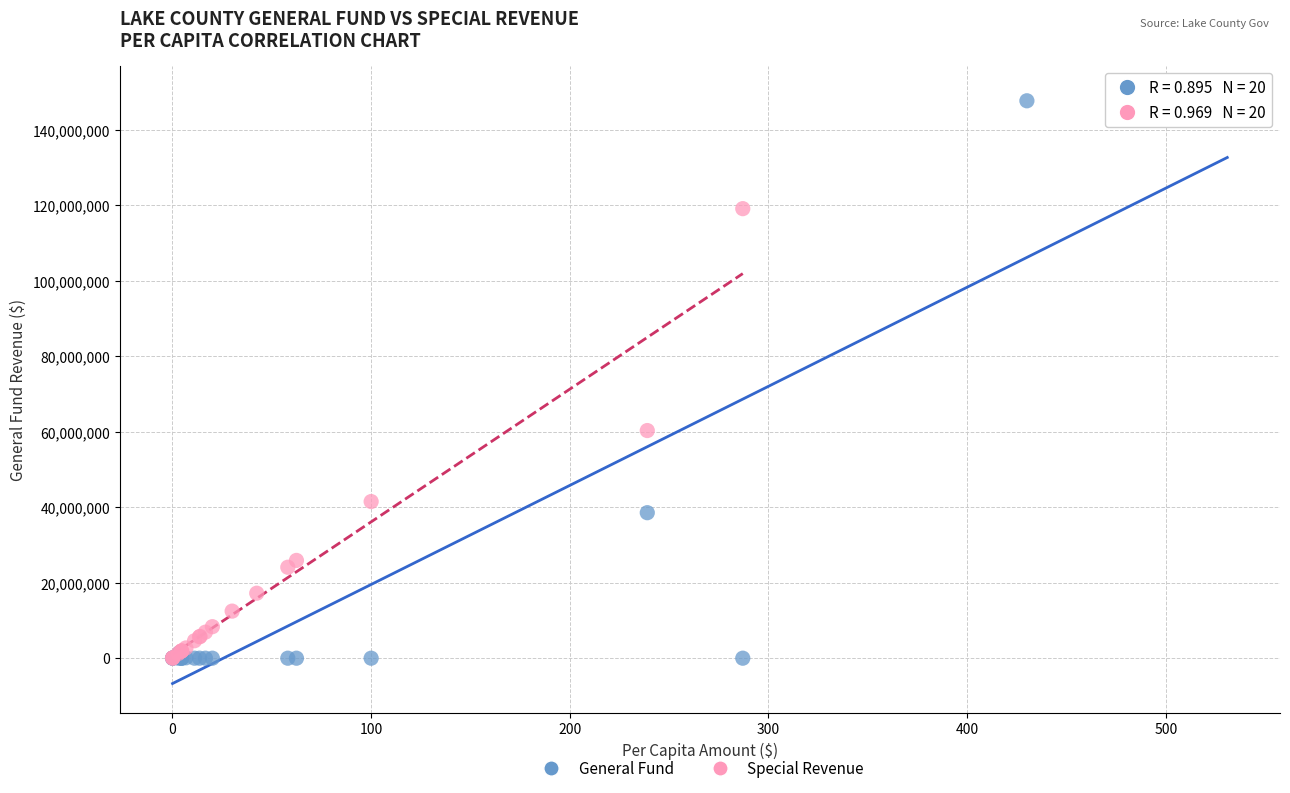

Which series has the largest Y range (max minus min)?

General Fund